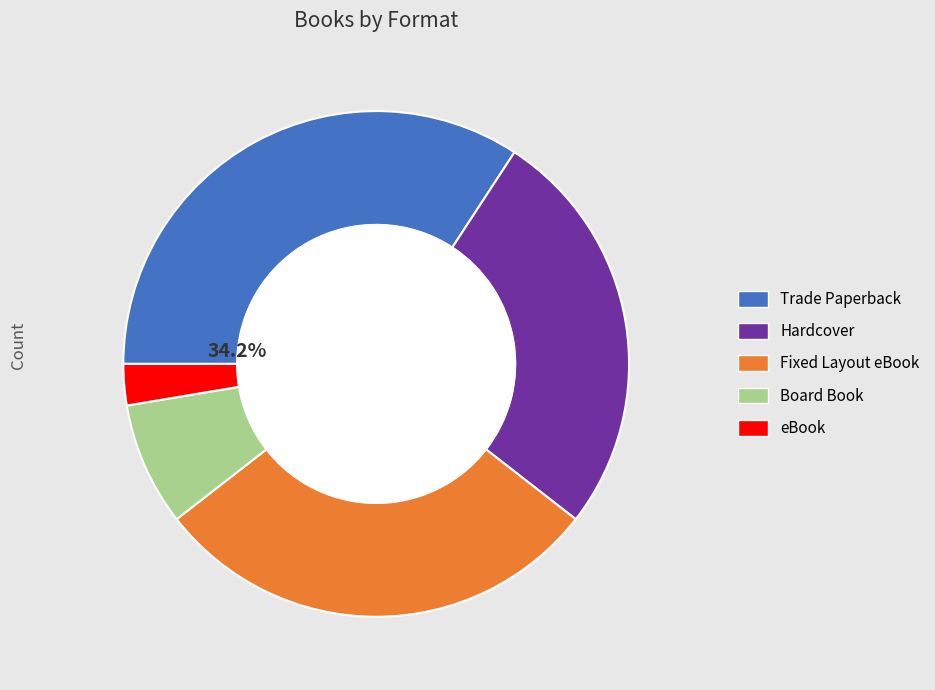

To the nearest percent, what is the average slice percentage?

20%